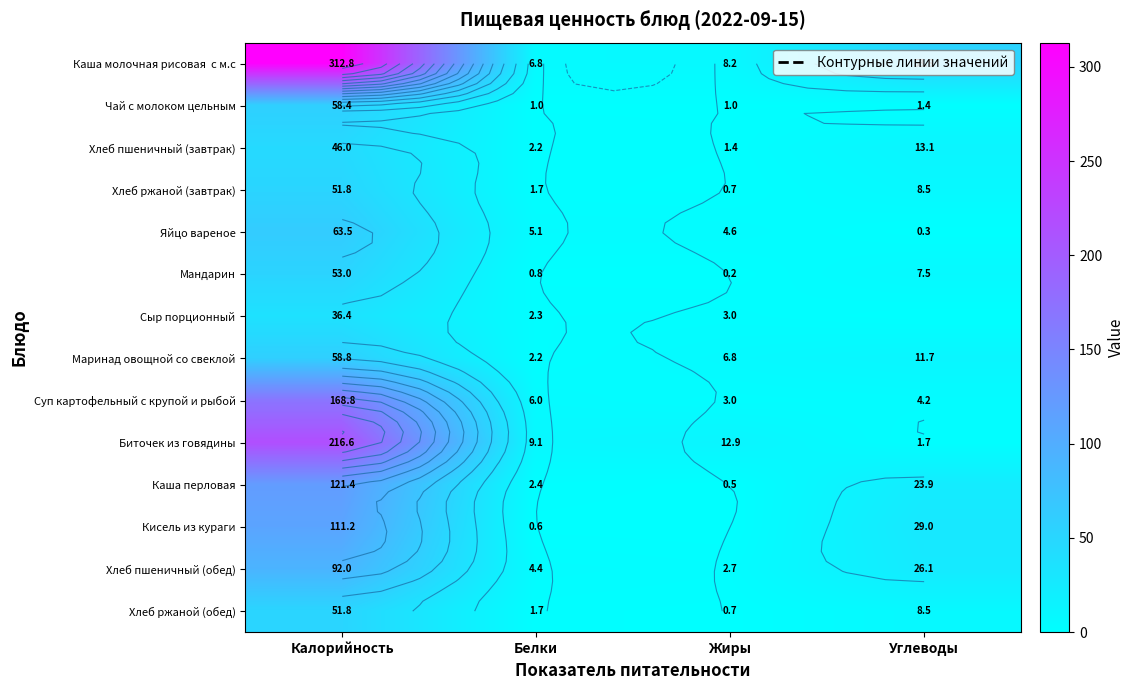

How many values in the Хлеб пшеничный (завтрак) series exceed 13?

2